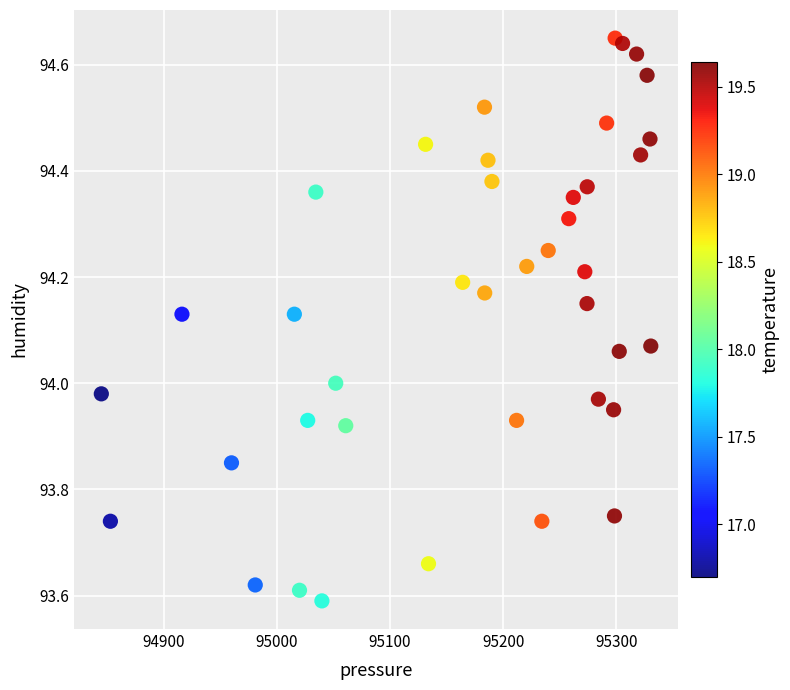

What is the range of X values (max minus min)?

486.1